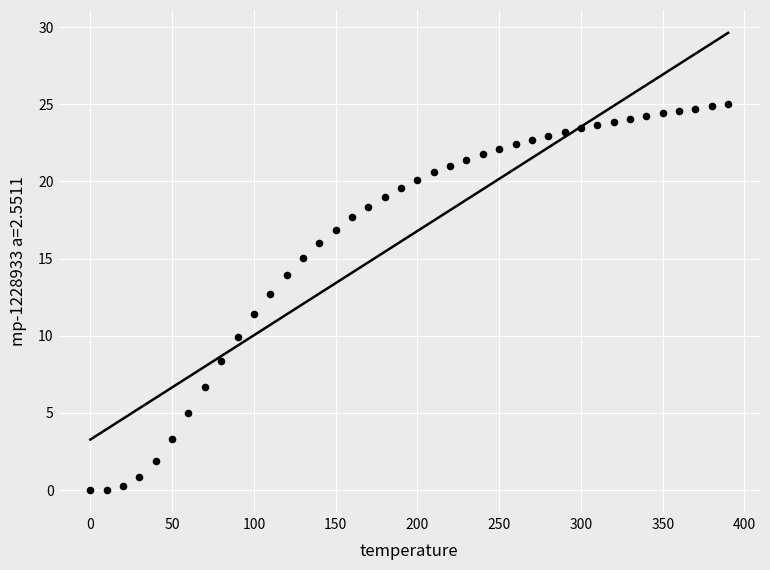

What is the range of Y values (max minus min)?

25.0